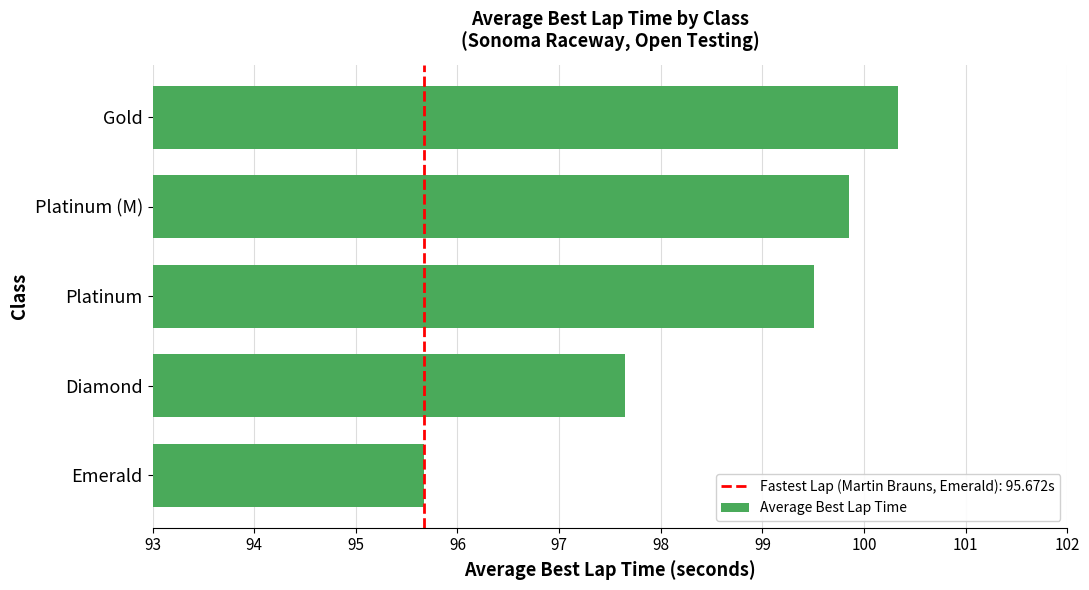

What is the average value?

98.6